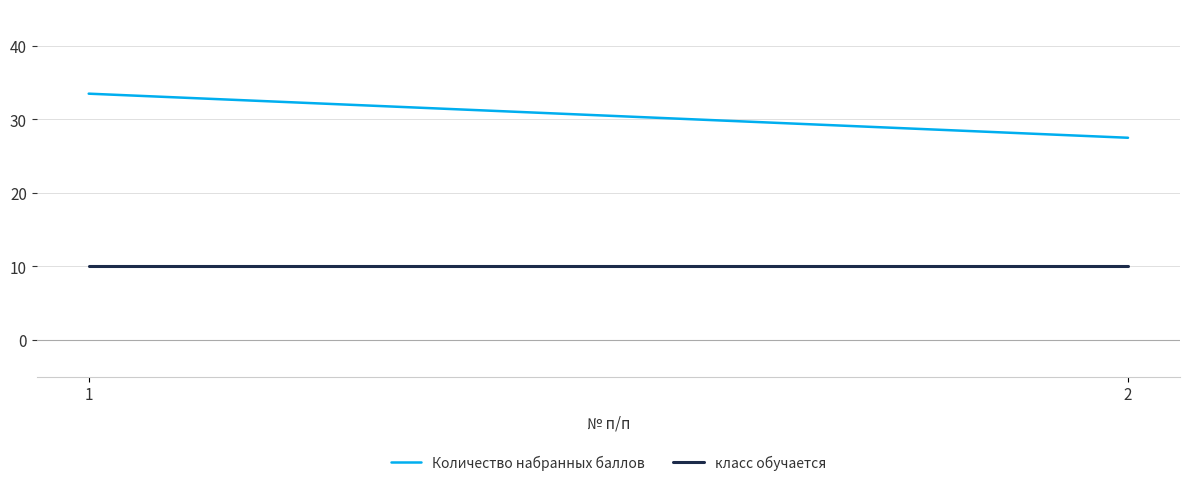

What is the sum of the класс обучается values at 1 and 2?

20.0